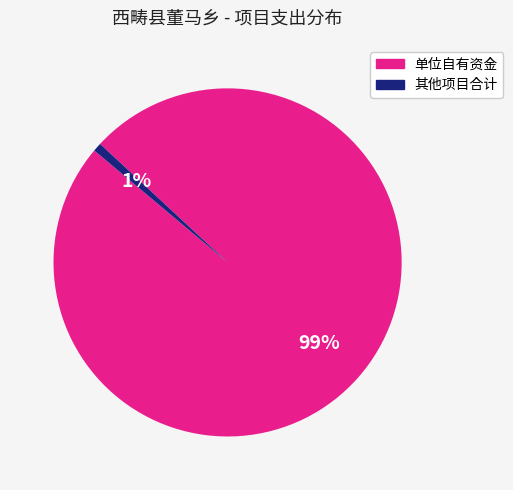

Does any single category account for the majority?

Yes